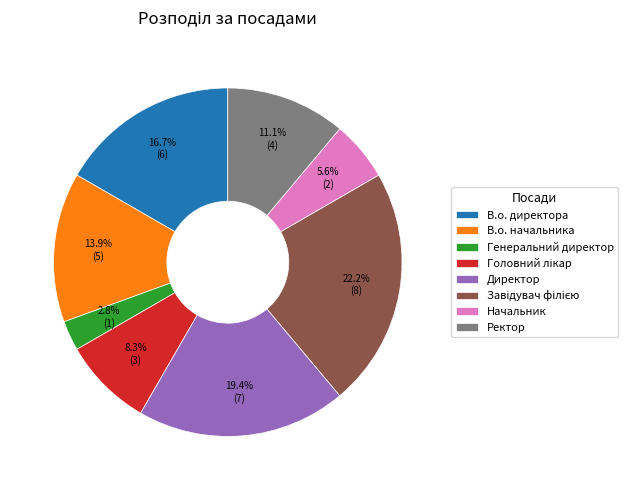

Approximately how many times larger is the value at В.о. директора compared to В.о. начальника?

1.2